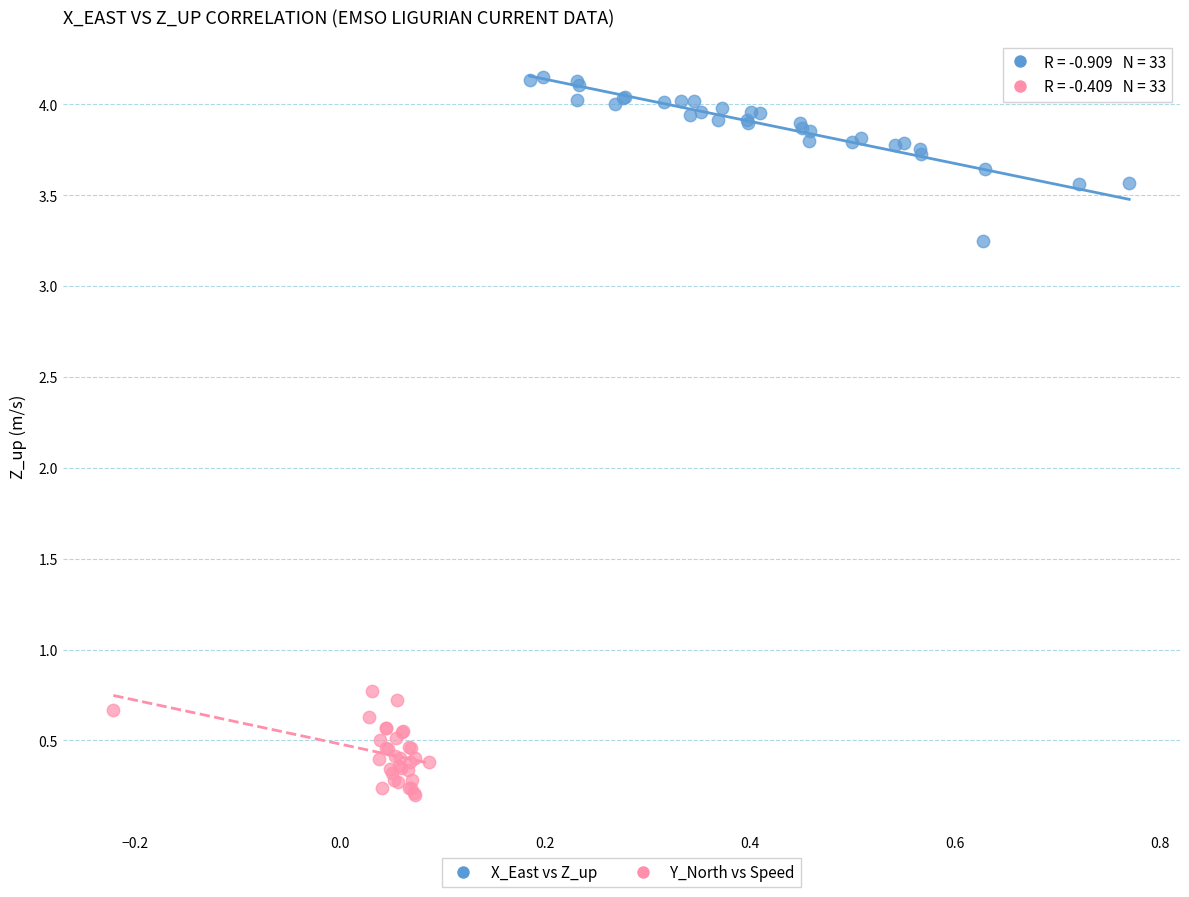

Which series has the widest spread of Y values?

X_East vs Z_up